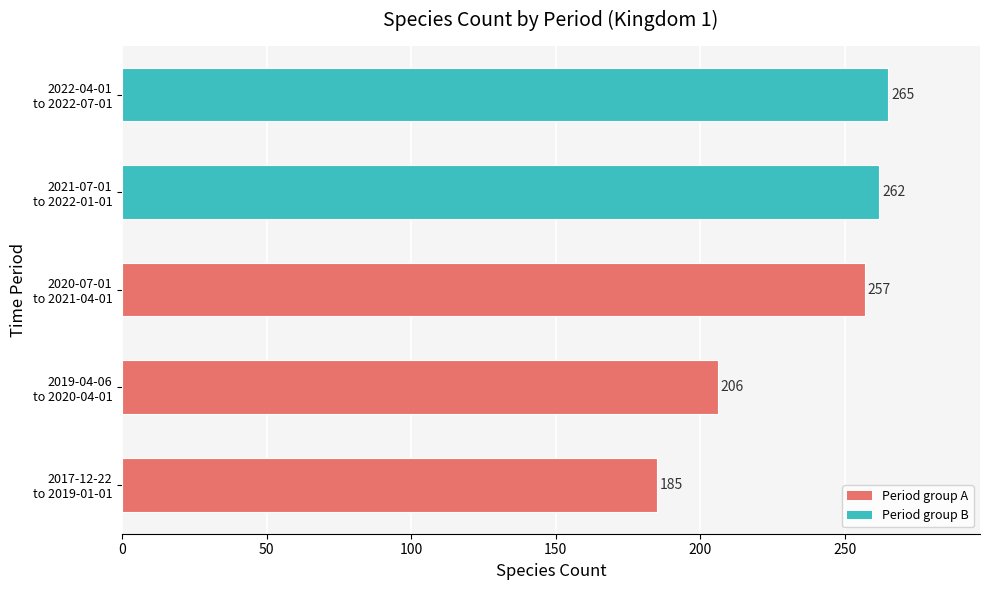

Reading bottom to top, list all the values displayed in this chart.

185	206	257	262	265